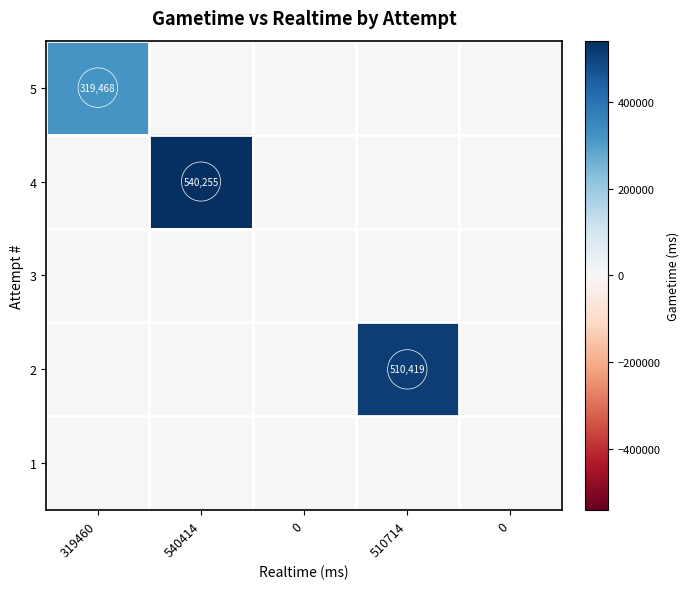

The 5 series shows -140353 at 0. True or false?

False